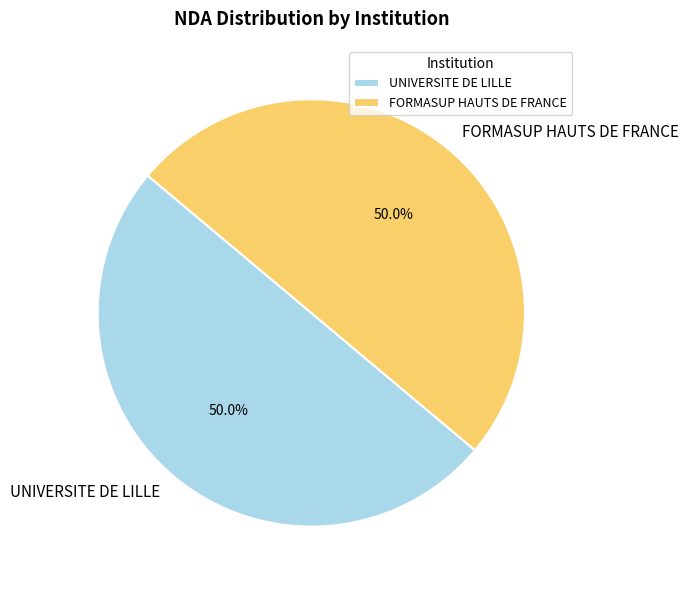

What is the ratio of the value at FORMASUP HAUTS DE FRANCE to the value at UNIVERSITE DE LILLE?

1.0